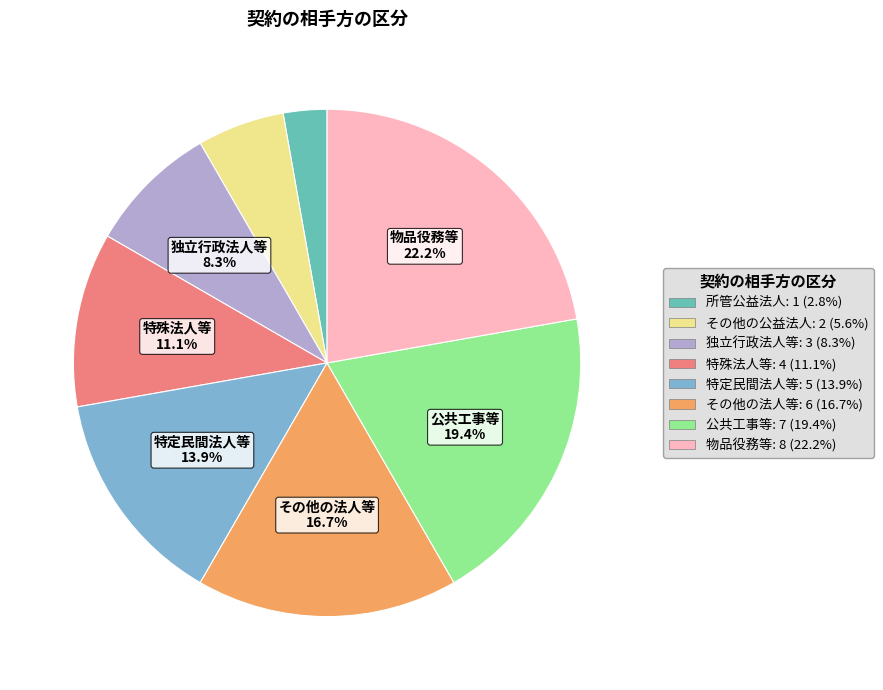

Which has a higher value, 独立行政法人等: 3 (8.3%) or 公共工事等: 7 (19.4%)?

公共工事等: 7 (19.4%)